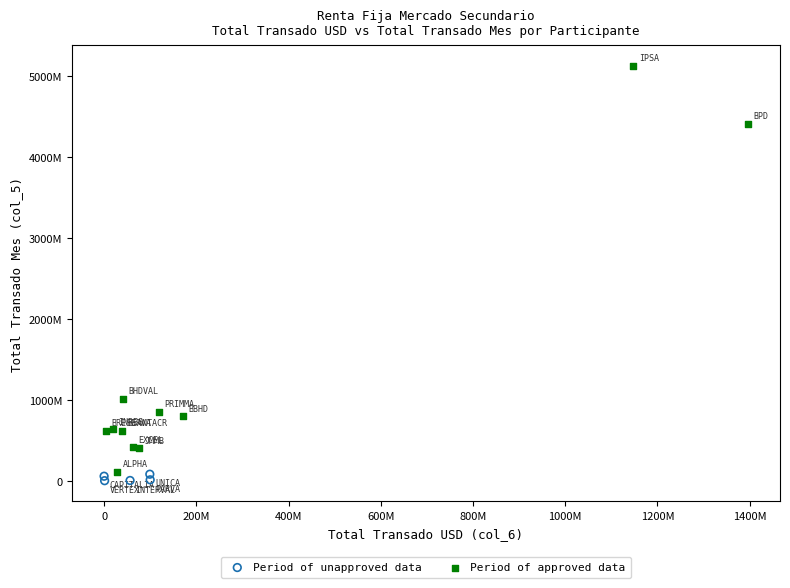

Which series reaches the maximum Y coordinate?

Period of approved data